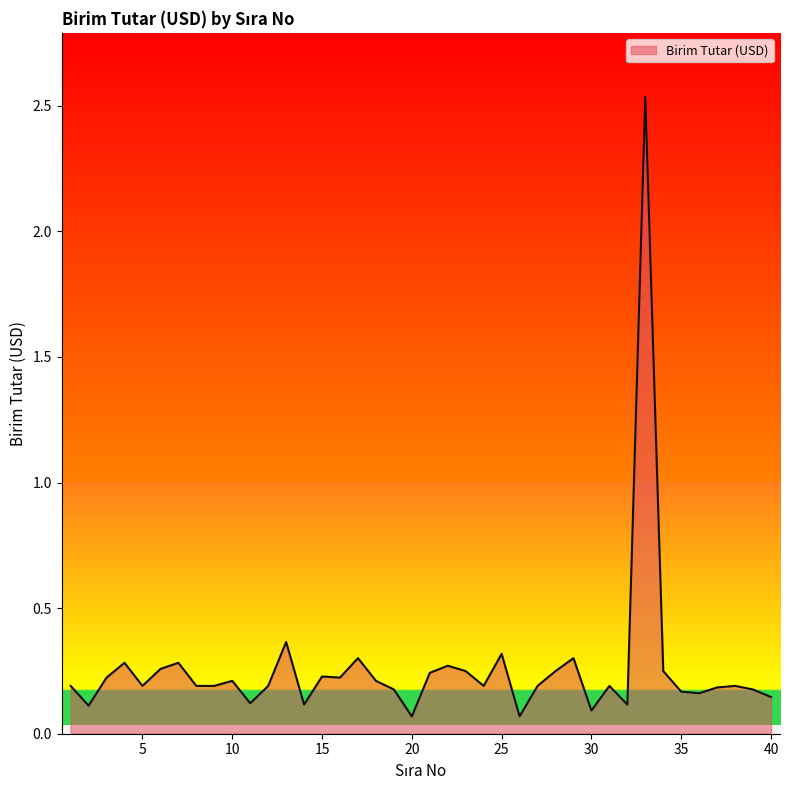

How many distinct data groups are displayed?

1